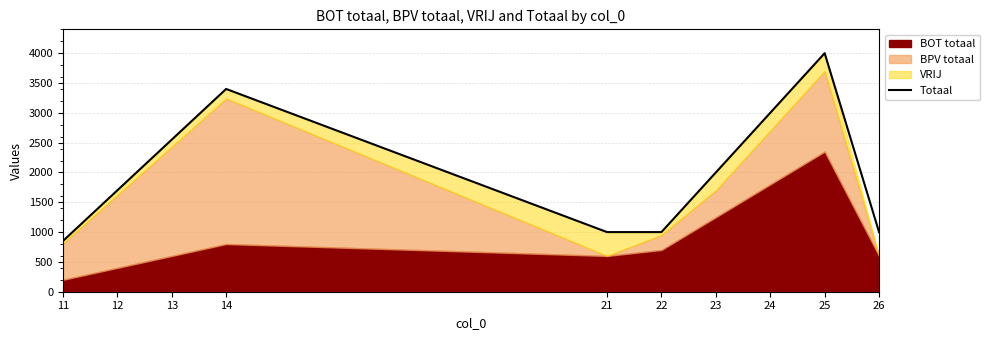

At which label is the value closest to 2425?

13